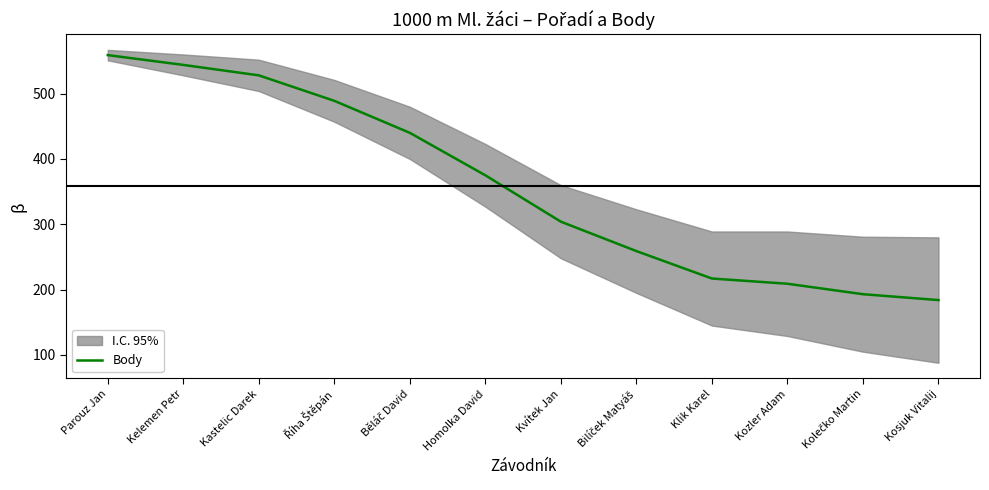

What is the difference between the values at Kosjuk Vitalij and Běláč David?

256